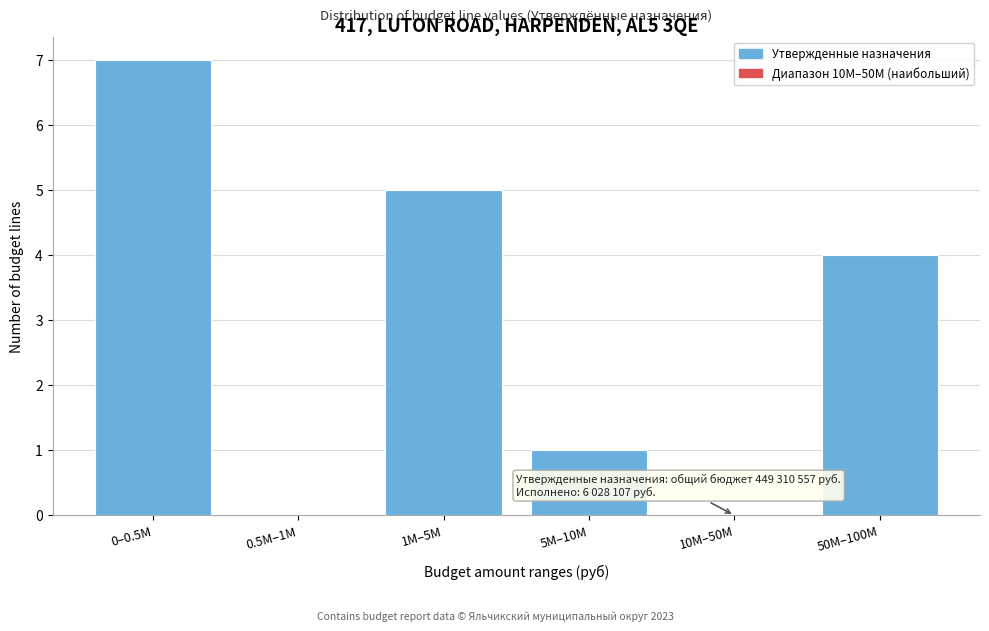

Reading left to right, extract all data points from this chart.

0–0.5M=7	0.5M–1M=0	1M–5M=5	5M–10M=1	10M–50M=0	50M–100M=4